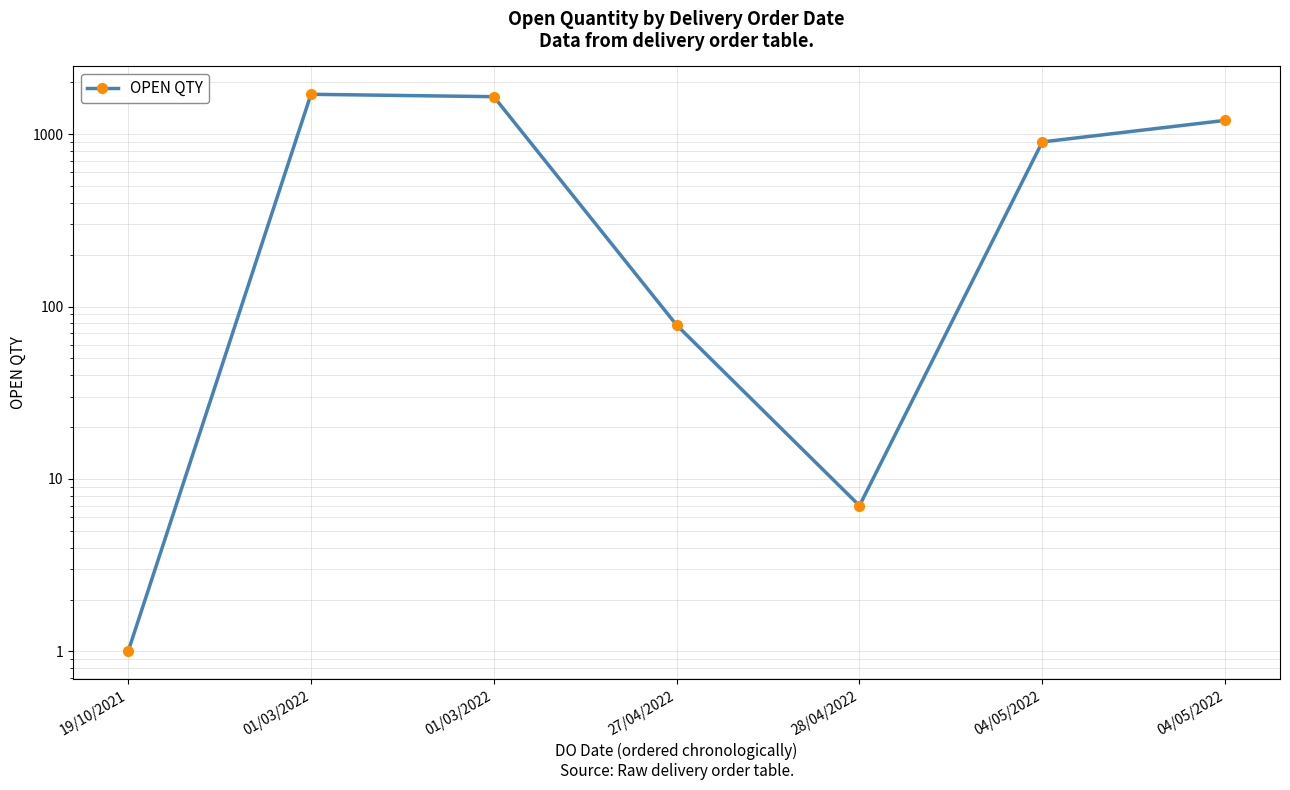

Which category has the highest value across all series?

01/03/2022